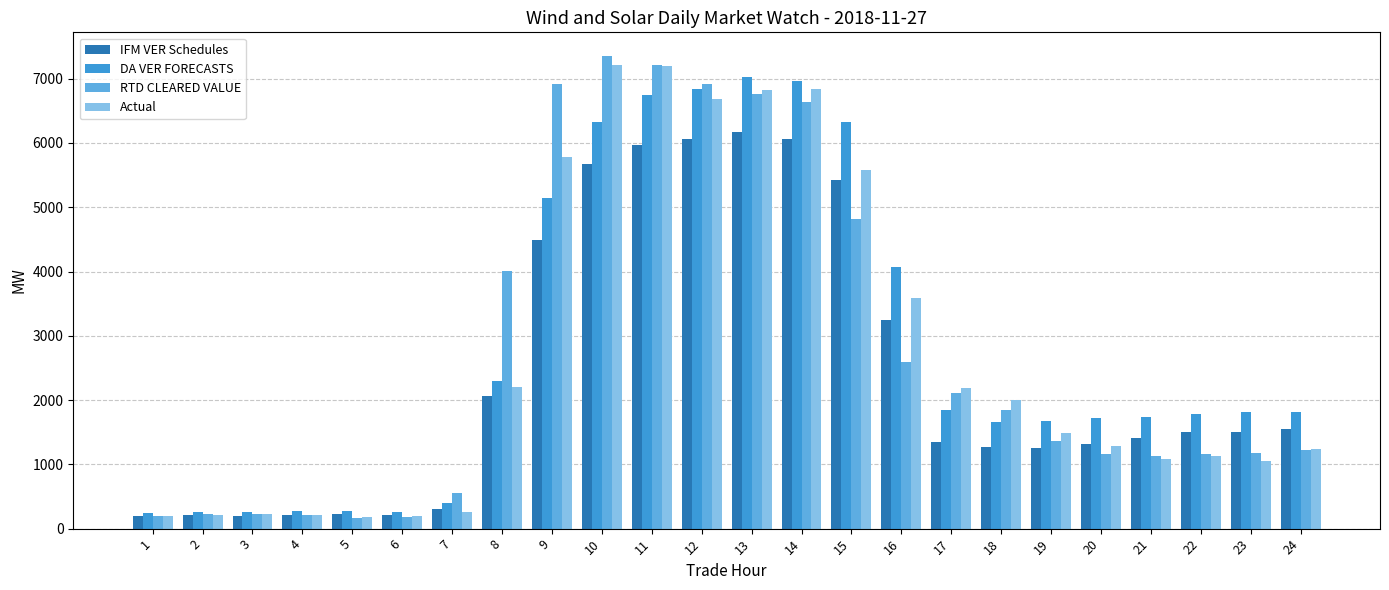

List the series in order of their peak value, highest first.

RTD CLEARED VALUE, Actual, DA VER FORECASTS, IFM VER Schedules